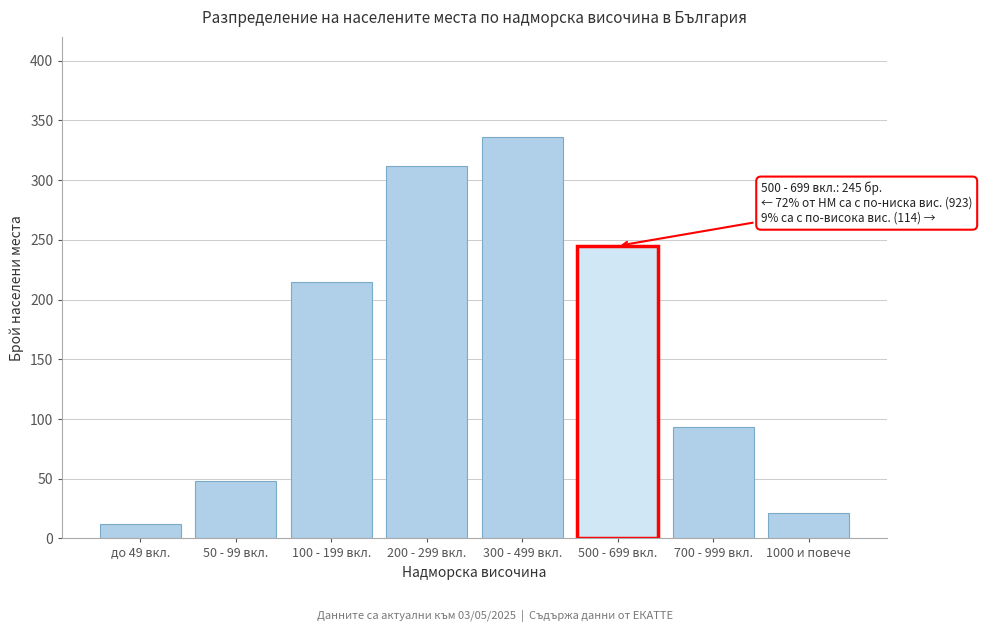

Reading left to right, list all the values displayed in this chart.

12	48	215	312	336	245	93	21